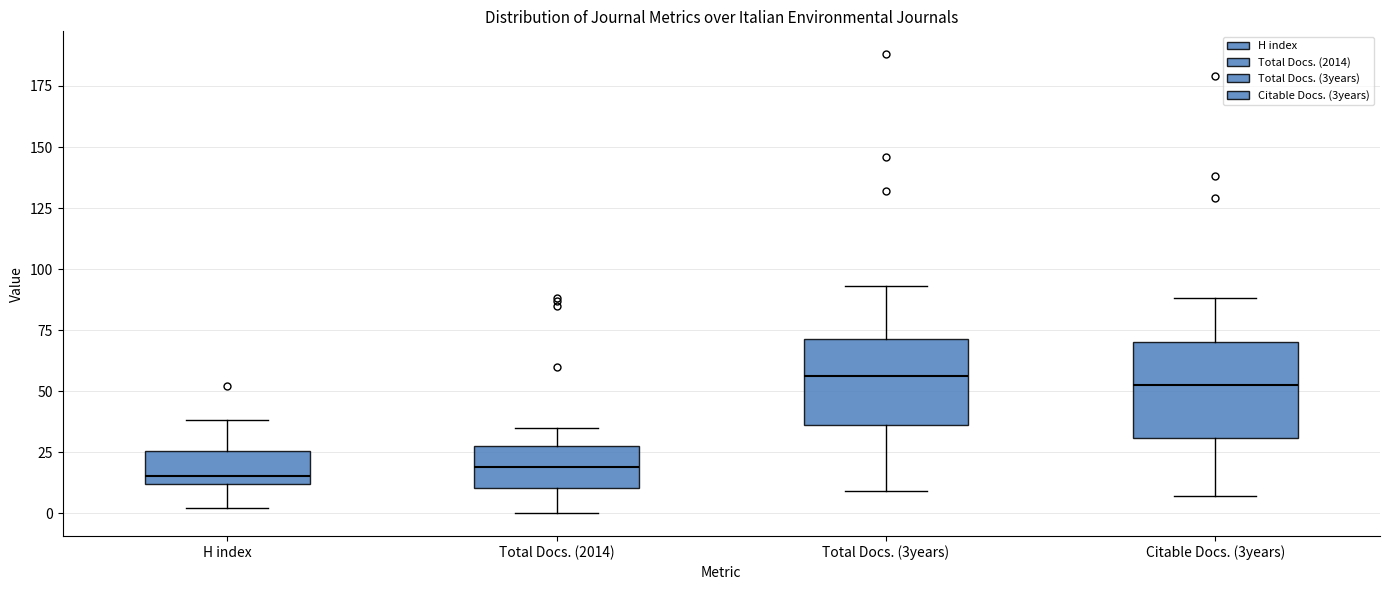

Reading left to right, read every box against the y-axis: the position of its median line, the range the box covers, and the ends of its whiskers. The values are not printed on the chart, so give them approximately, as read against the axis.

H index: median 15, box 10 to 25, whiskers 0 to 40
Total Docs. (2014): median 20, box 10 to 30, whiskers 0 to 35
Total Docs. (3years): median 55, box 35 to 70, whiskers 10 to 95
Citable Docs. (3years): median 55, box 30 to 70, whiskers 5 to 90